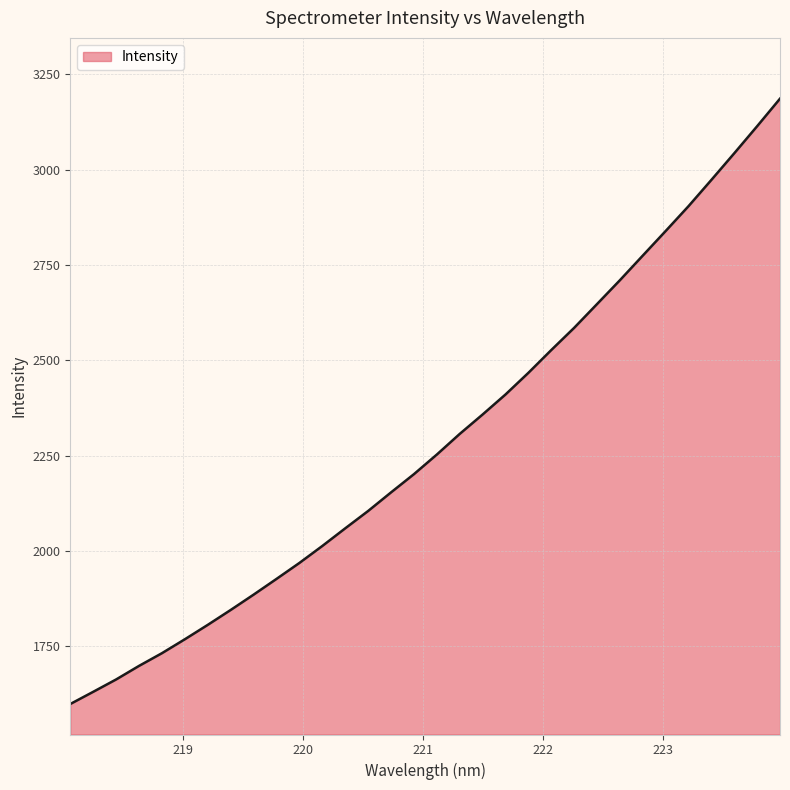

What is the minimum value shown in the chart?

1599.0